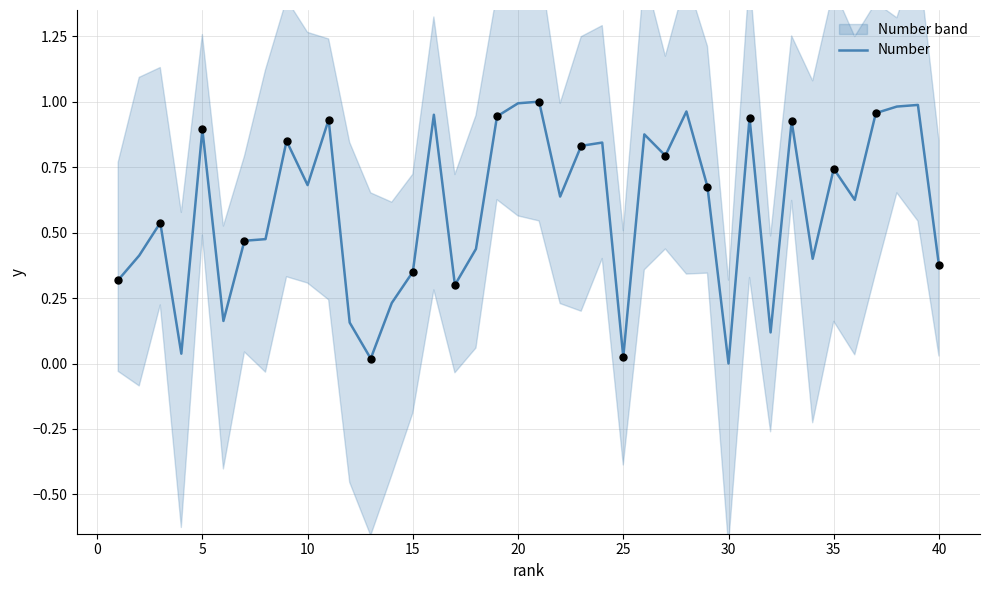

Is it true that Number equals 0.0 at 30?

True